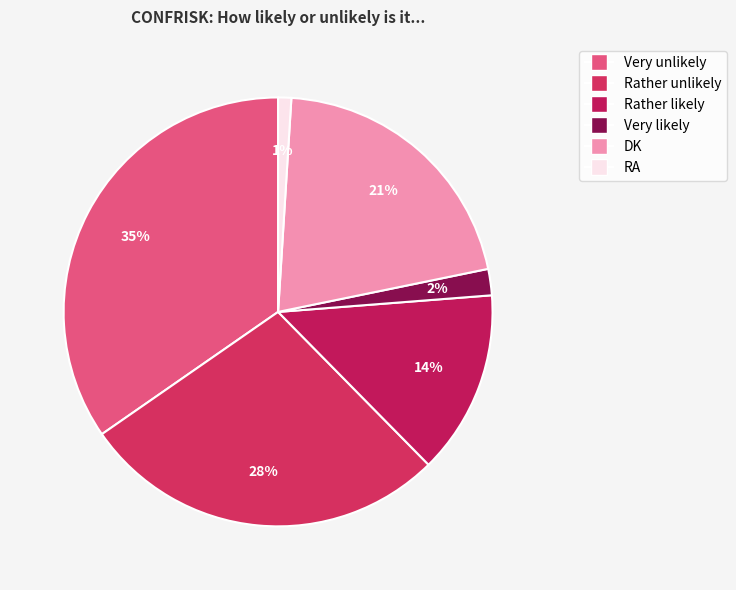

What is the smallest slice in the pie chart?

RA